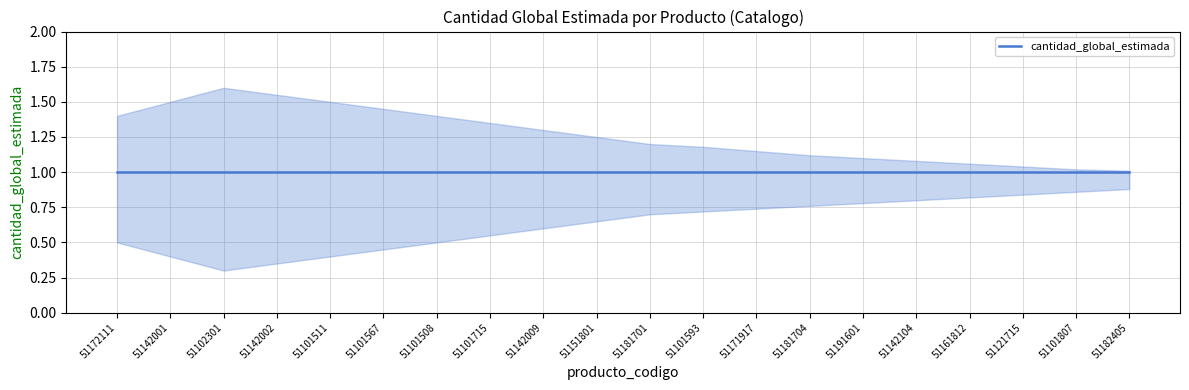

Read the cantidad_global_estimada value at 51101807.

1.0